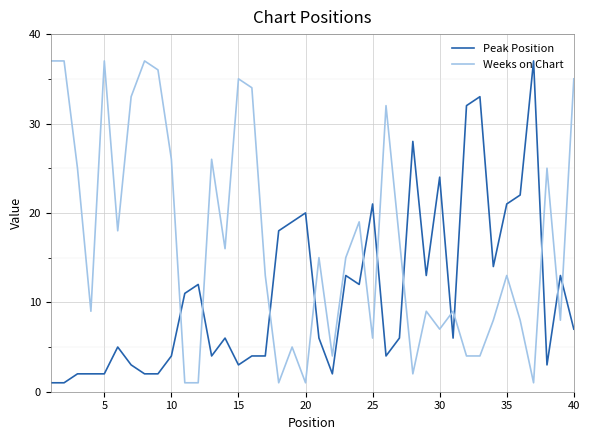

How many intersections are there between Weeks on Chart and Peak Position?

12